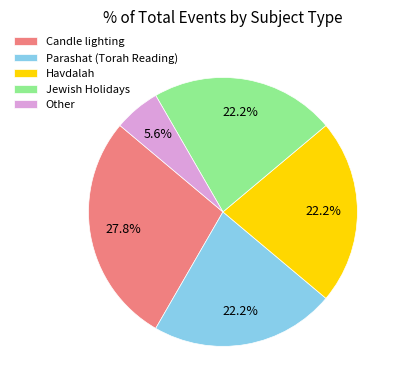

Is the sum of Havdalah and Parashat (Torah Reading) greater than half?

No